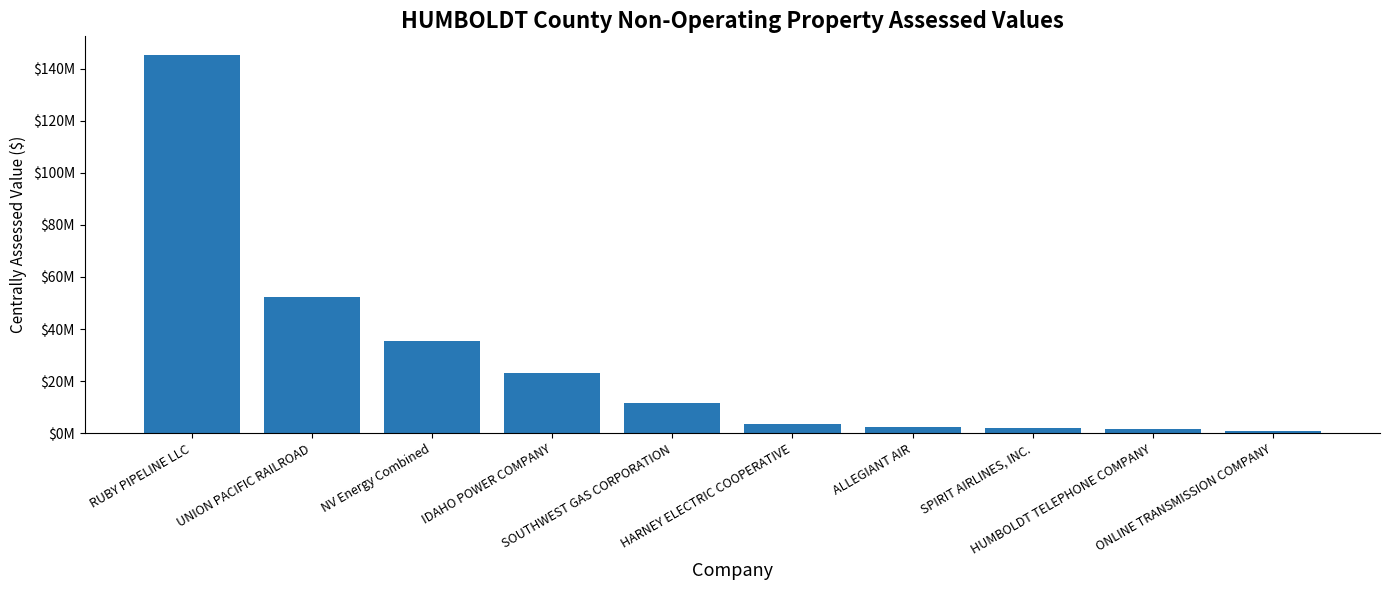

Is it true that the value at SPIRIT AIRLINES, INC. is 1343525.5?

False